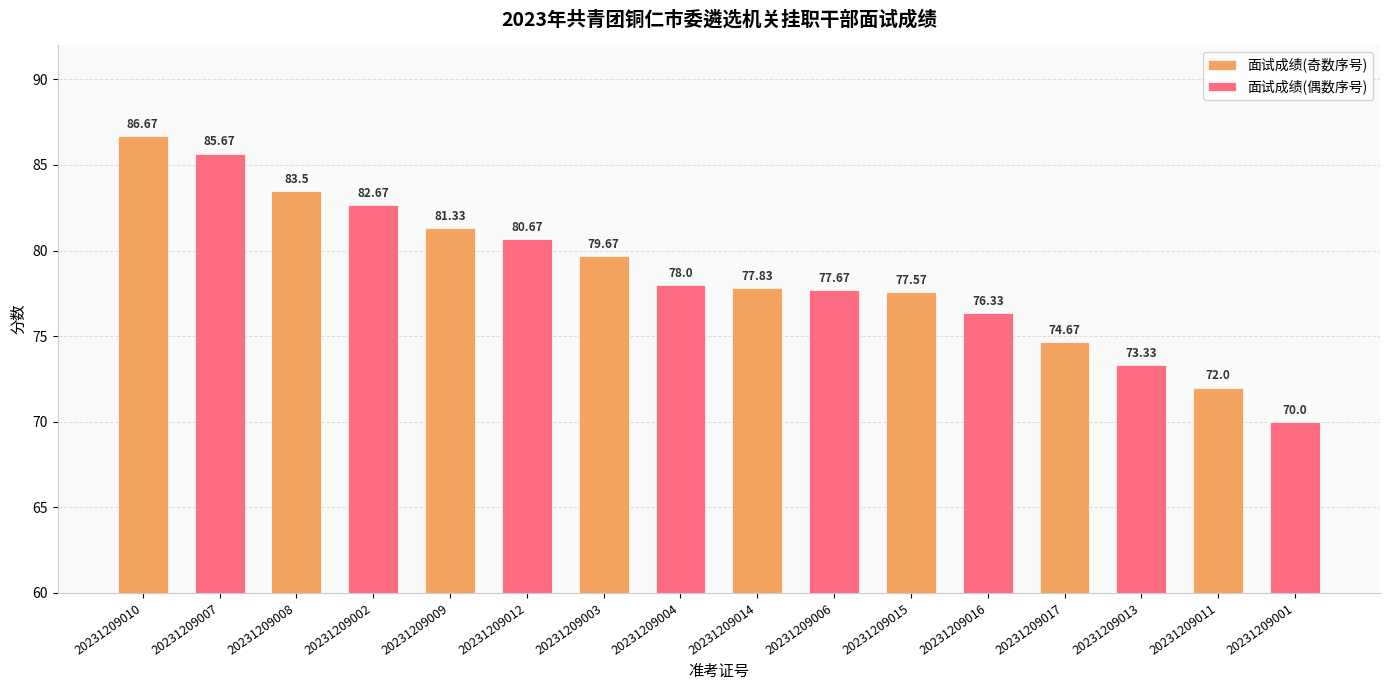

Rank the categories by 面试成绩(奇数序号) value from highest to lowest.

20231209010, 20231209008, 20231209009, 20231209003, 20231209014, 20231209015, 20231209017, 20231209011